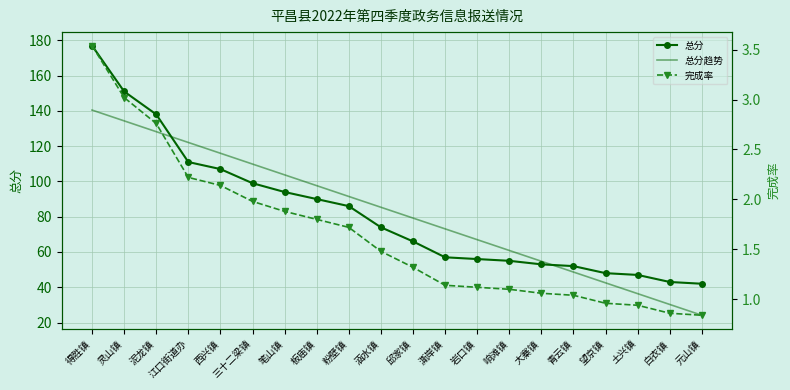

Where is 完成率 nearest to the value 2?

三十二梁镇